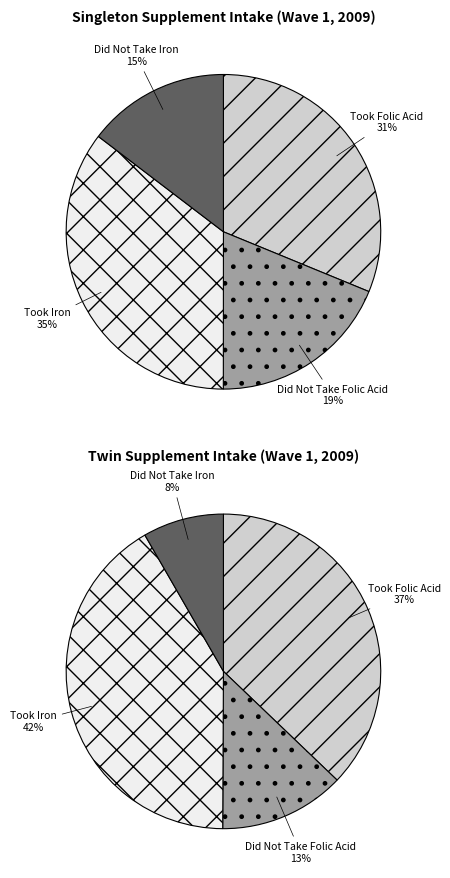

What is the smallest slice in the pie chart?

Did Not Take Iron (Twin)